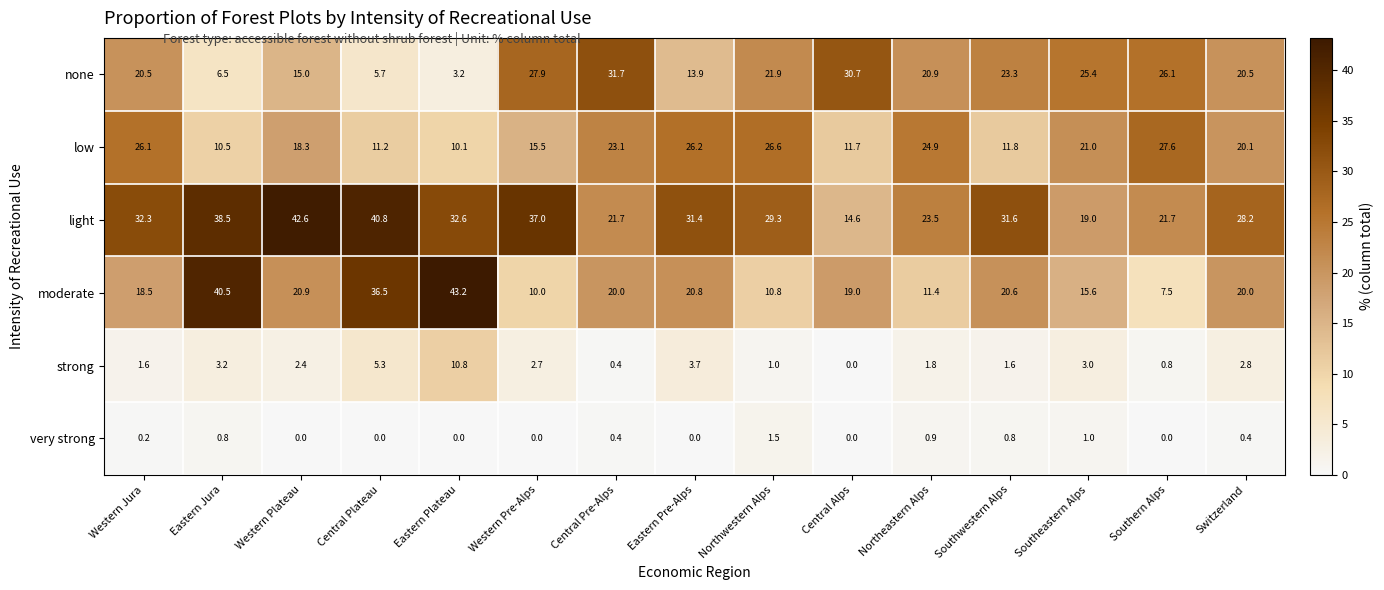

What is the spread (max minus min) of values at Central Alps?

30.7